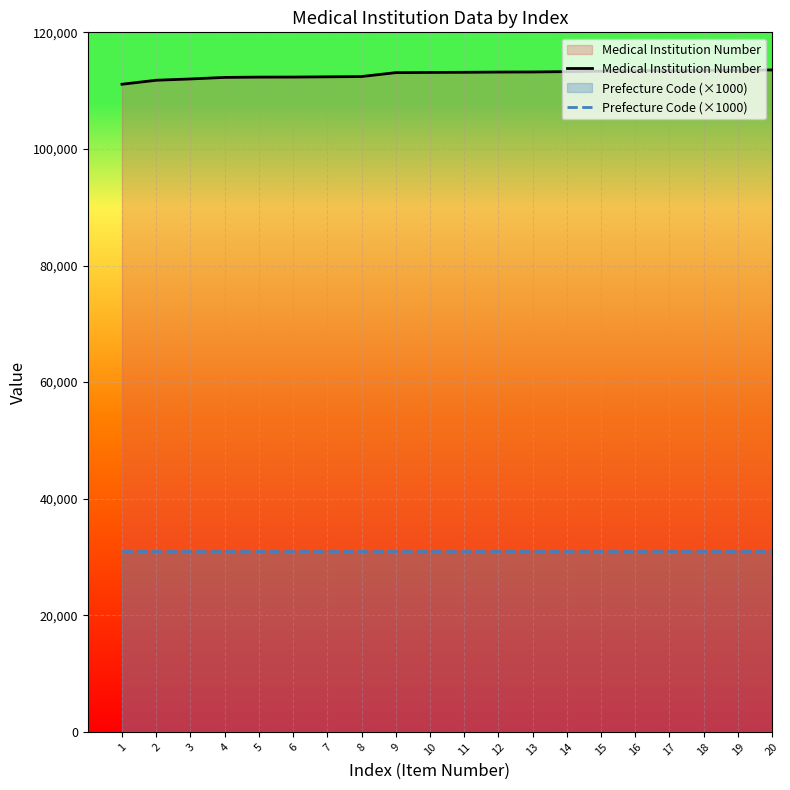

List the labels in order of Medical Institution Number value, largest first.

20, 19, 18, 17, 16, 15, 14, 13, 12, 11, 10, 9, 8, 7, 6, 5, 4, 3, 2, 1